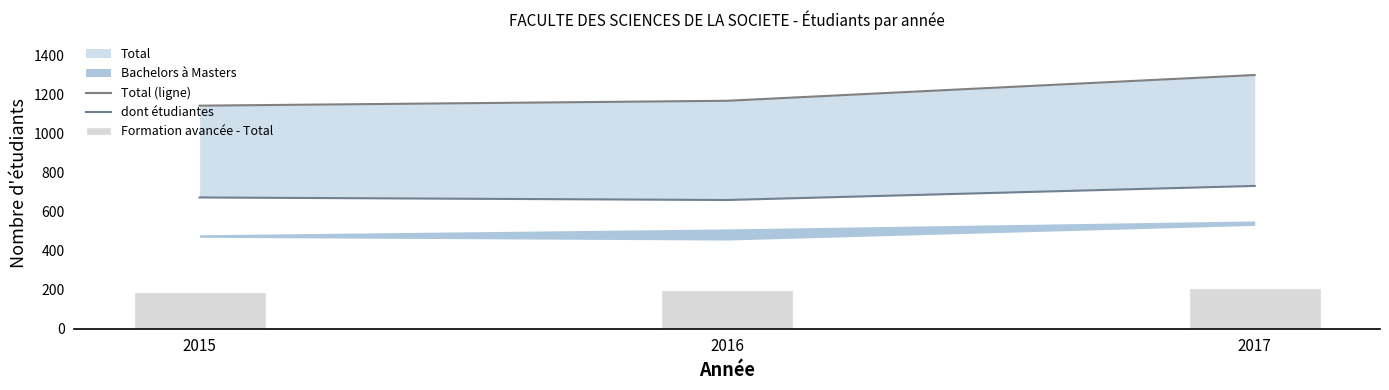

Reading left to right, extract all data points from this chart.

Total (ligne): 2015=1142	2016=1167	2017=1299
dont étudiantes: 2015=672	2016=659	2017=731
Formation avancée - Total: 2015=190	2016=198	2017=209